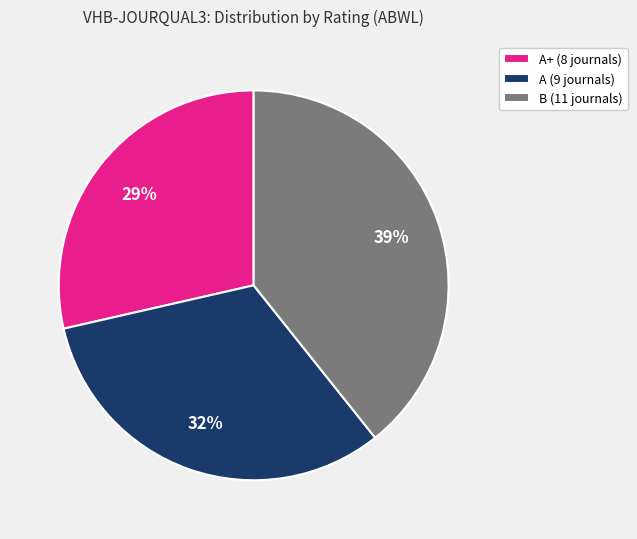

Is the sum of A (9 journals) and A+ (8 journals) greater than half?

Yes